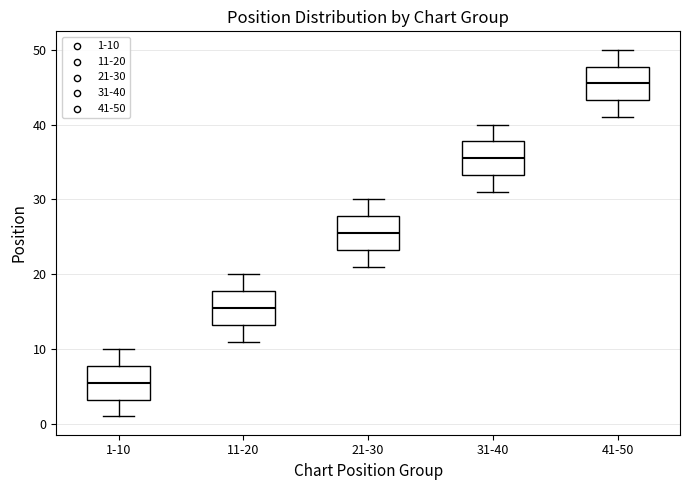

Which box's median line is the highest?

41-50